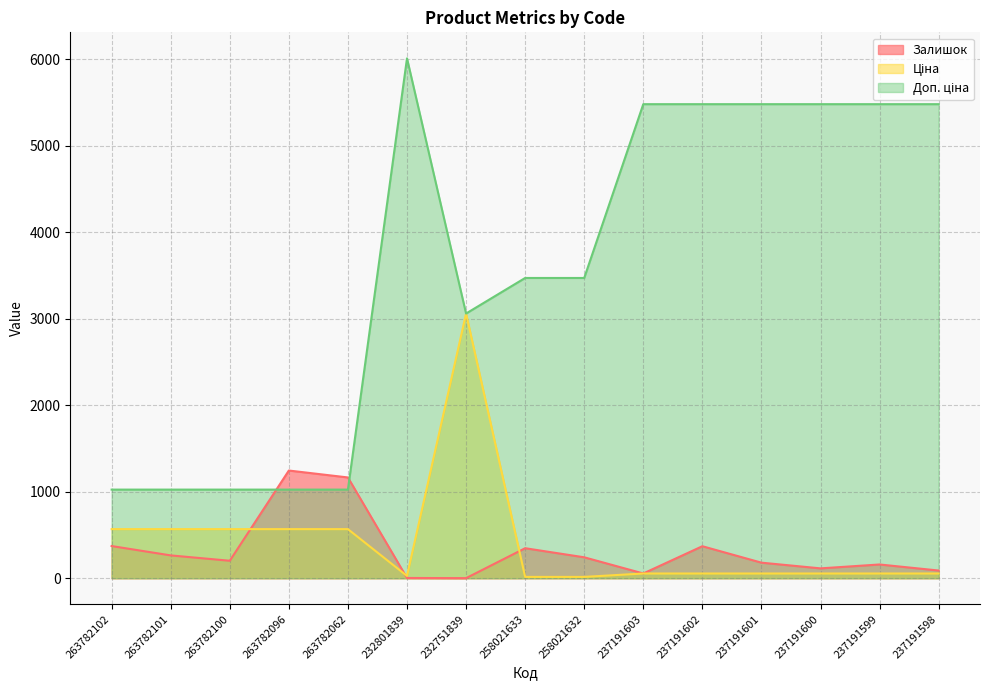

What is the label of the 3rd point from the right?

237191600